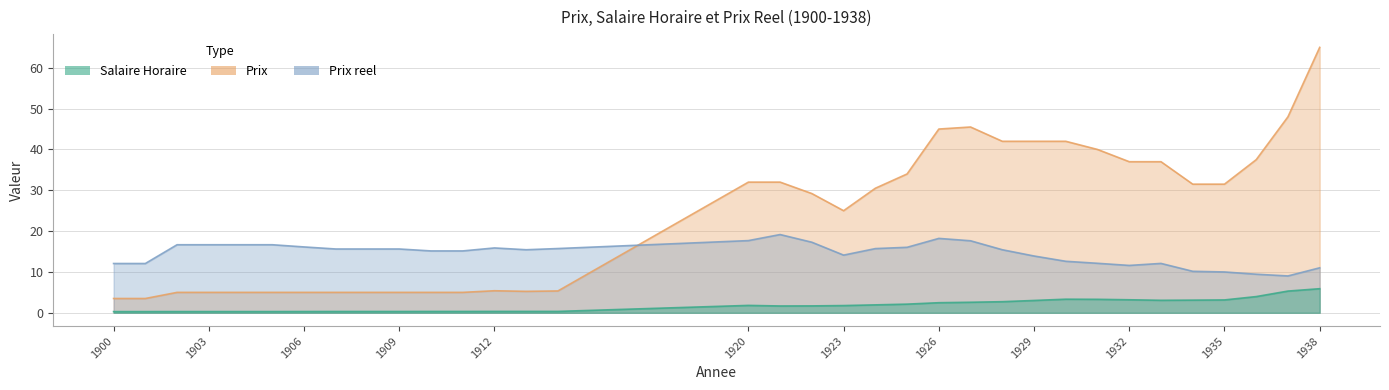

What is the spread (max minus min) of values at 1914?

15.4